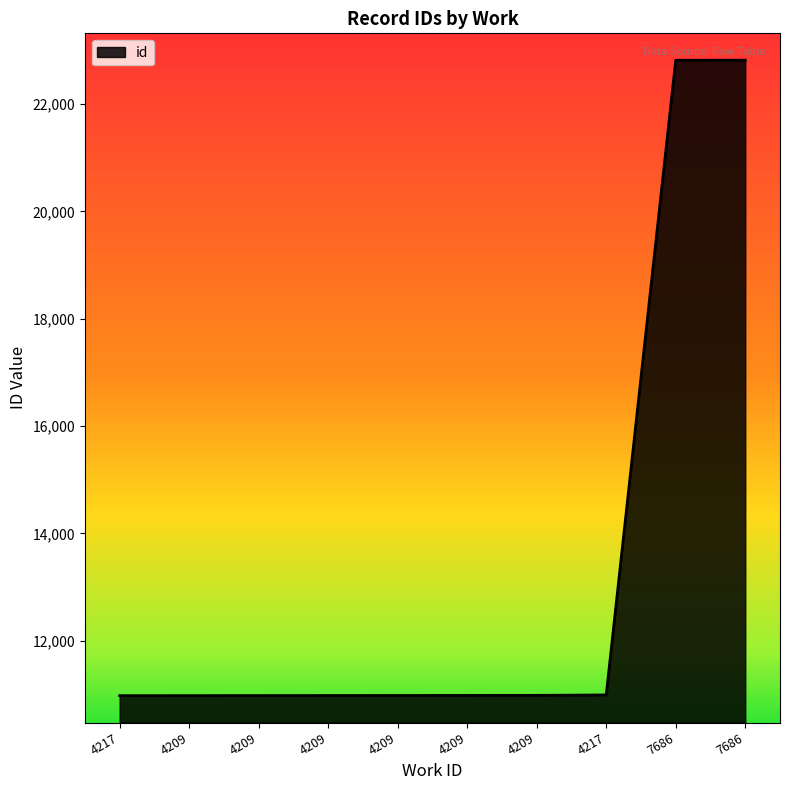

What is the average value?

13349